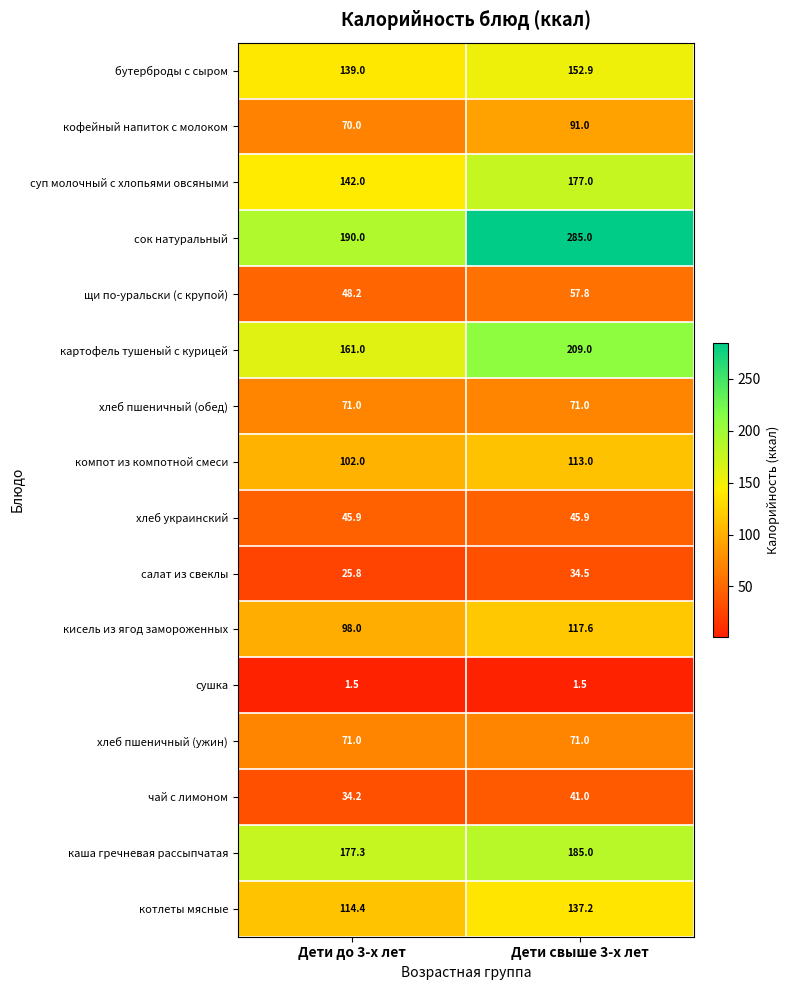

What is the sum of the суп молочный с хлопьями овсяными values at Дети свыше 3-х лет and Дети до 3-х лет?

319.0